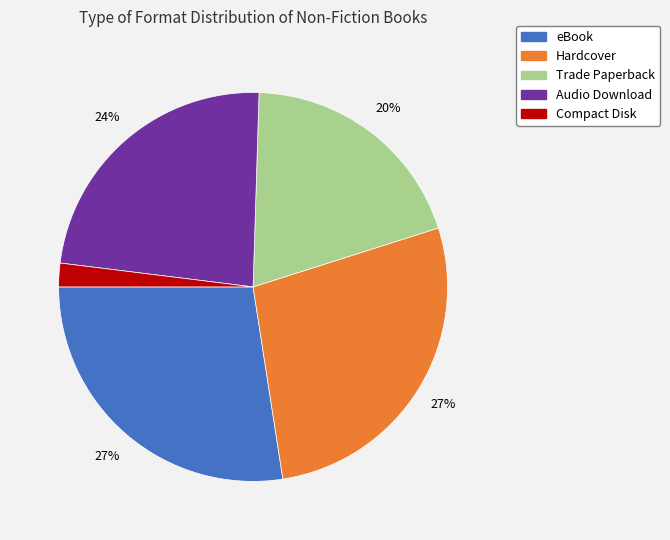

To the nearest percent, what portion does Hardcover represent?

27%